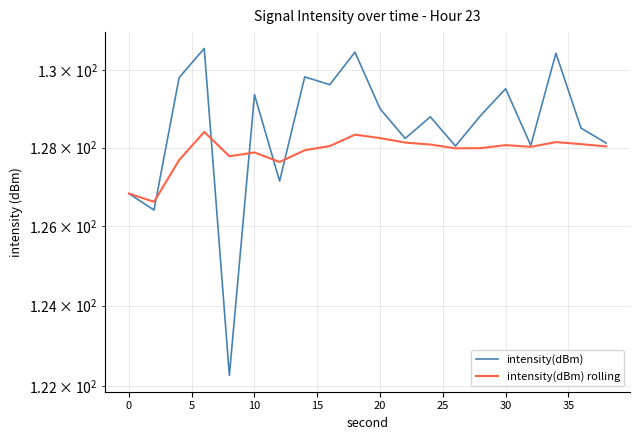

Which series ends up on top after the final intersection of intensity(dBm) rolling and intensity(dBm)?

intensity(dBm)